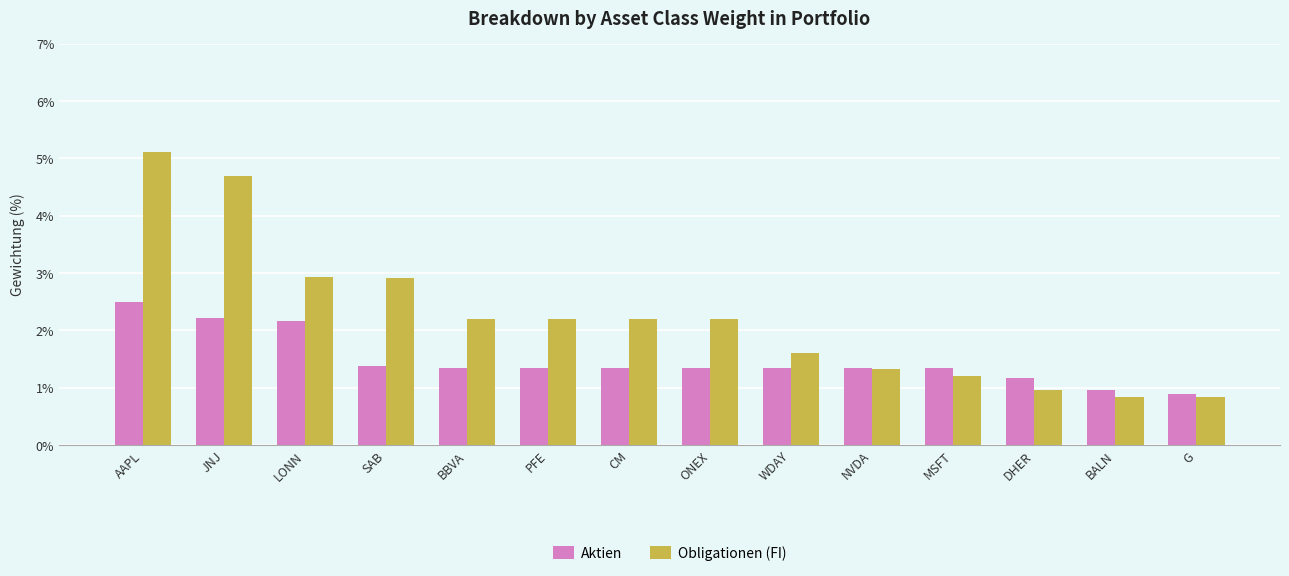

How many values in the Obligationen (FI) series exceed 2?

8